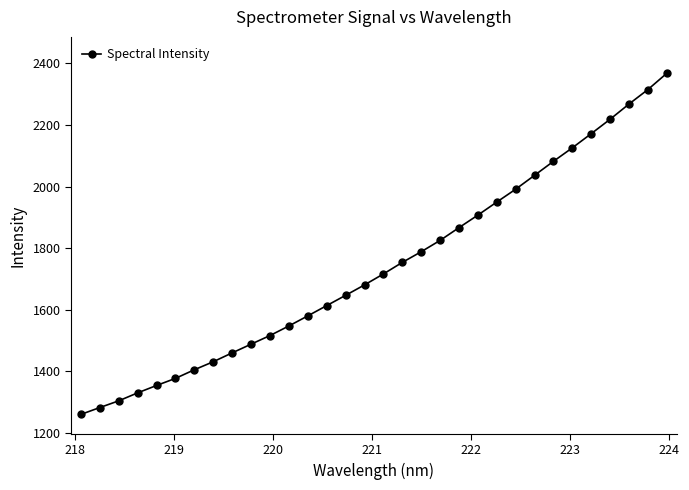

What is the value of the 19th point from the left?

1788.5